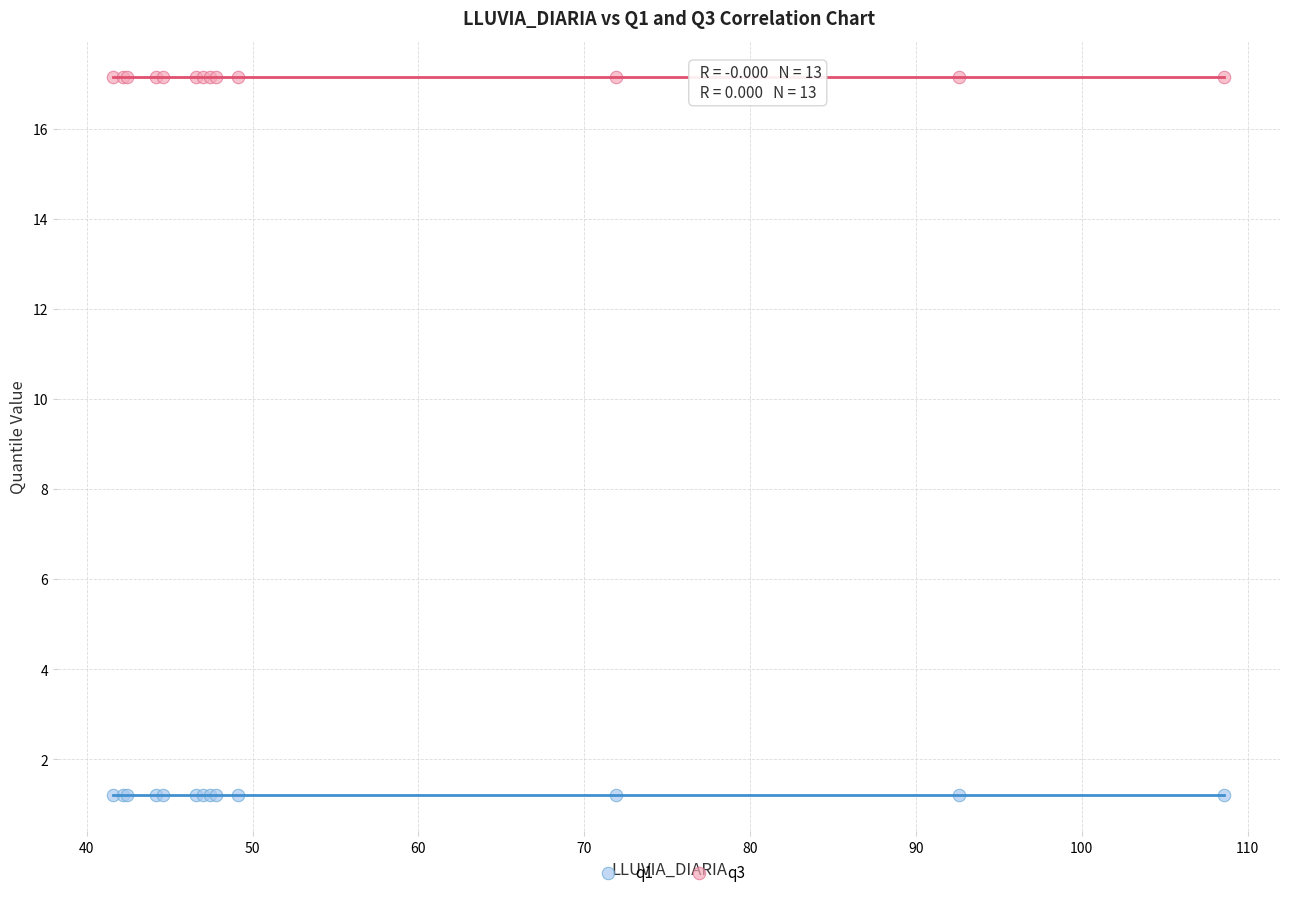

Which series reaches the maximum Y coordinate?

q3